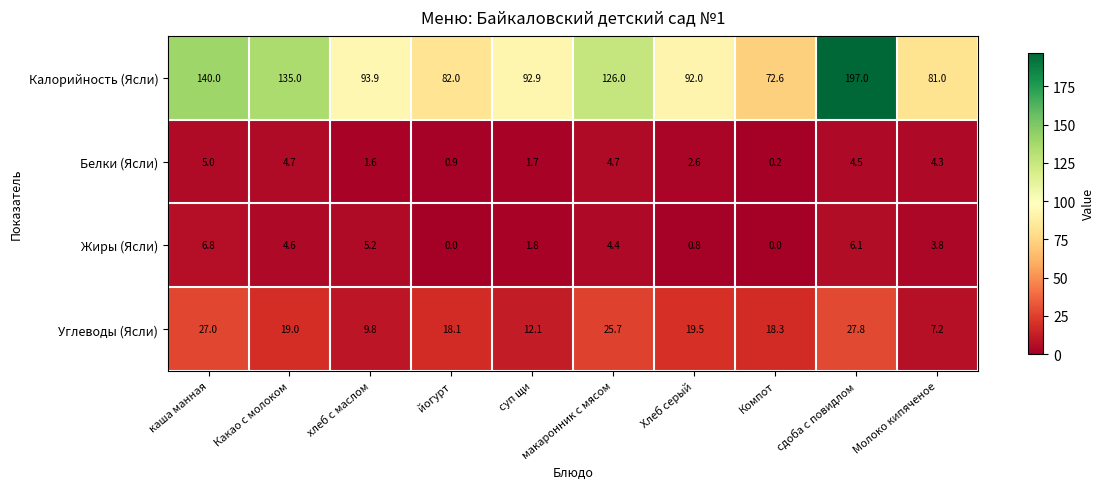

Count the number of data series in this chart.

4